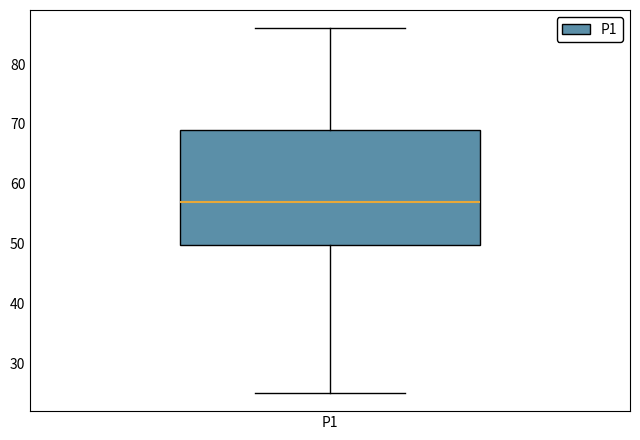

Where does the median line of the box for P1 sit on the y-axis? The values are not printed on the chart, so give them approximately, as read against the axis.

57